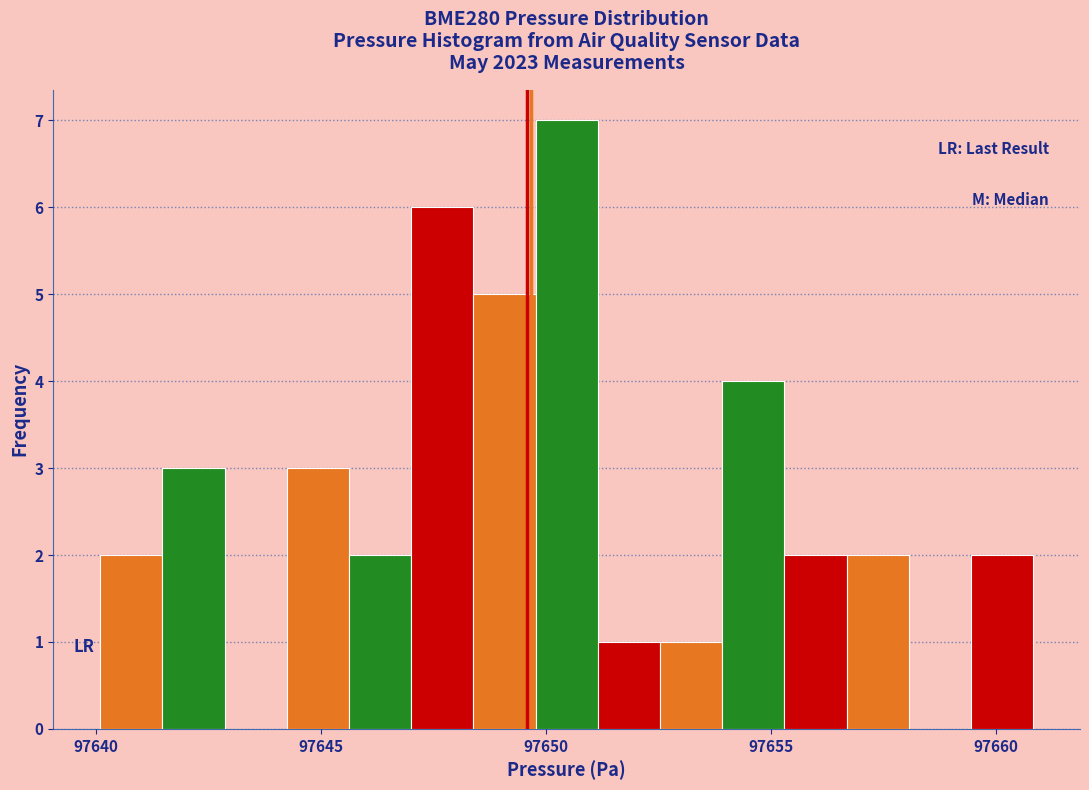

Around what value on the x-axis is the tallest bar? Give the approximate position of its centre, as read against the axis.

97650.5